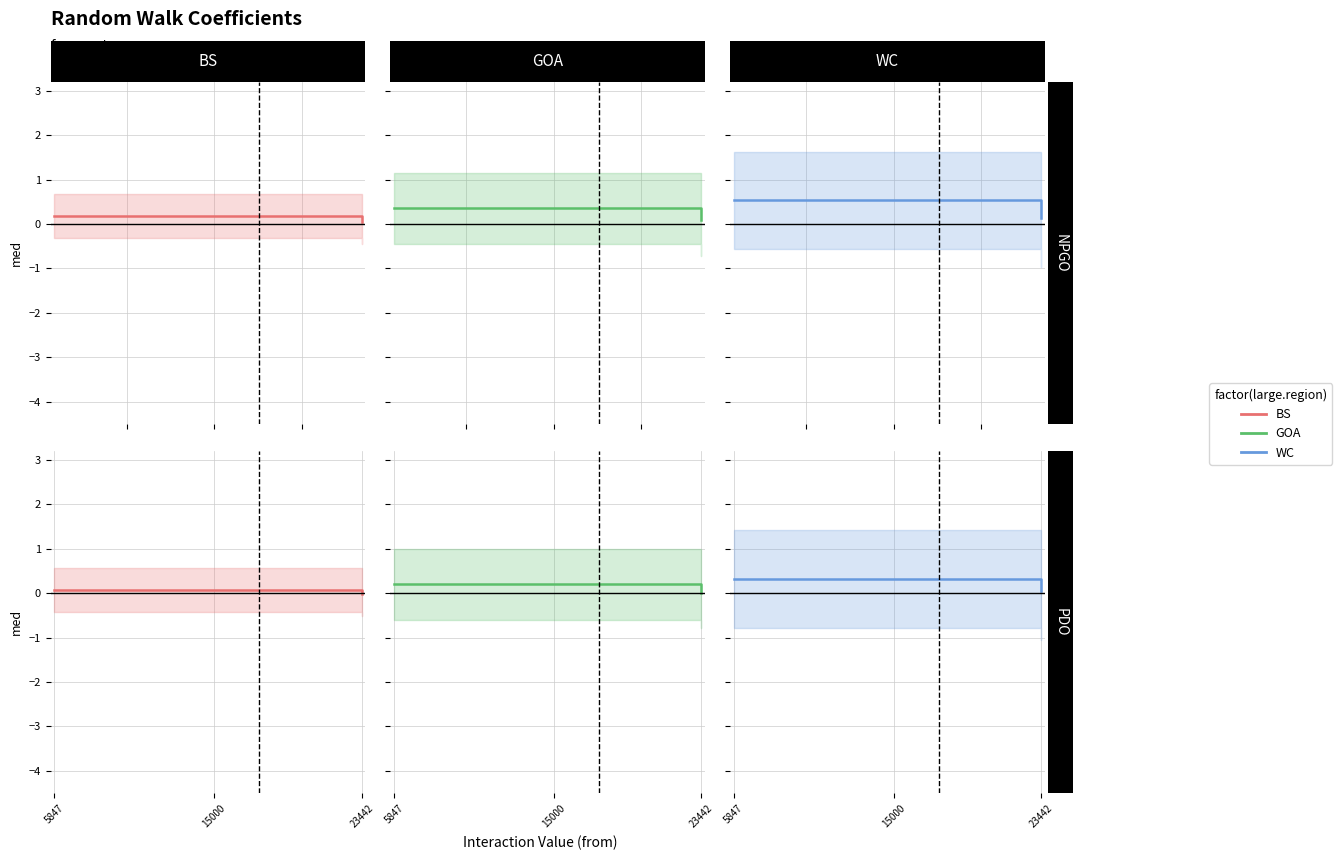

Which category has the lowest value across all series?

23442